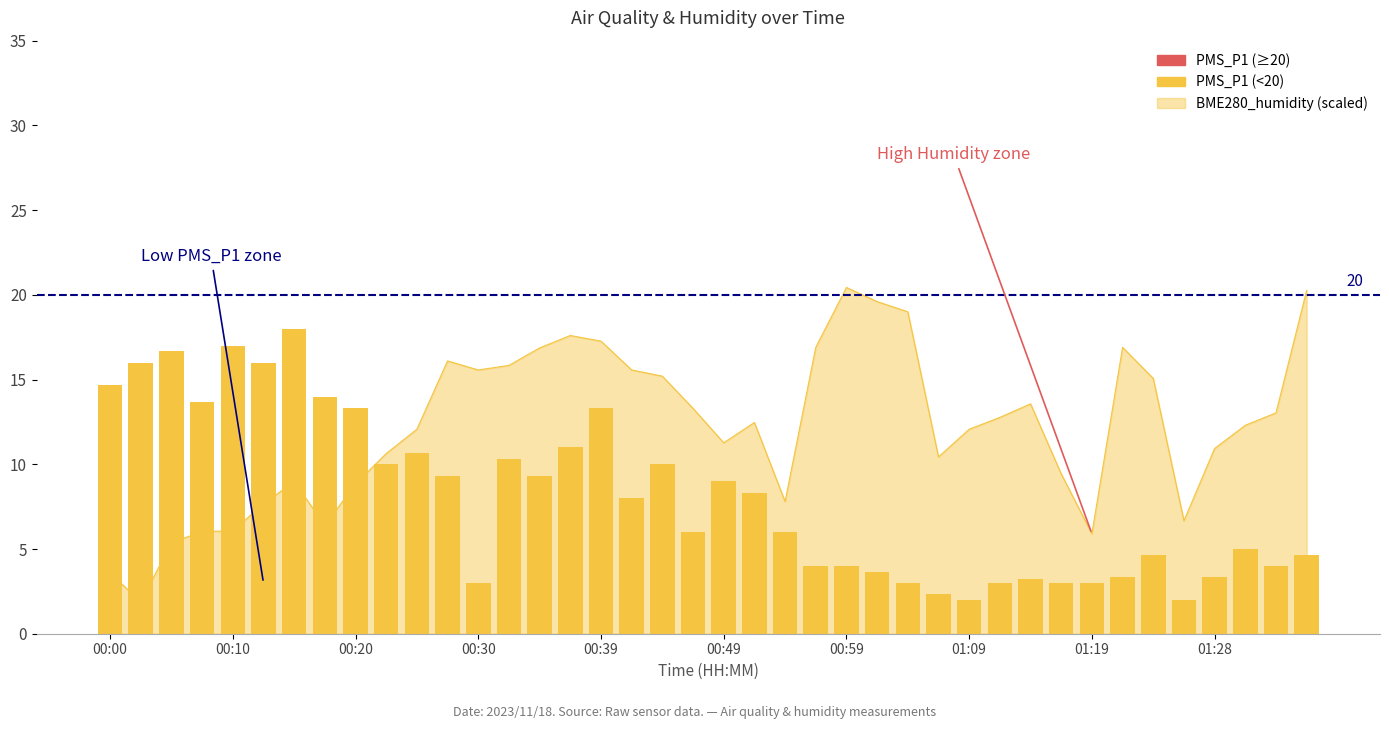

How many bars are there in total?

40